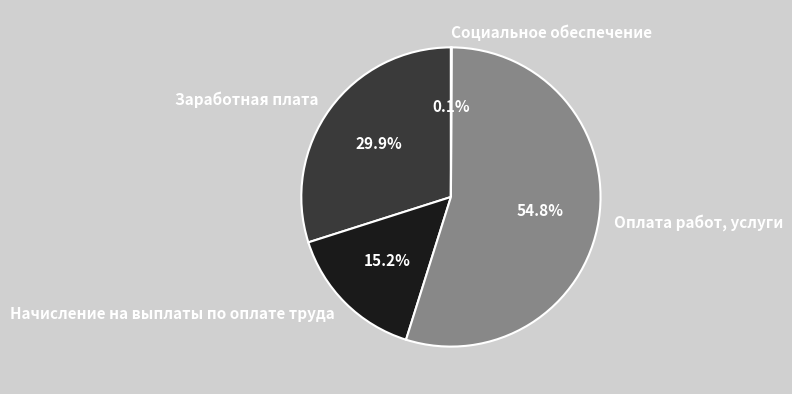

What portion of the pie excludes Оплата работ, услуги?

45.2%